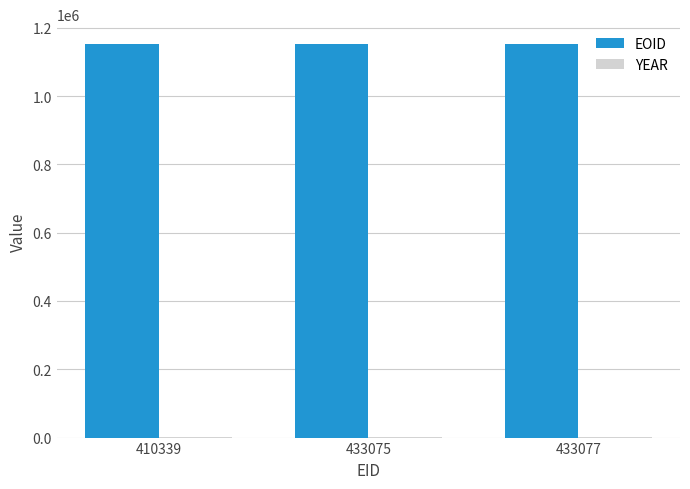

The value of EOID at 433075 is 287909. True or false?

False